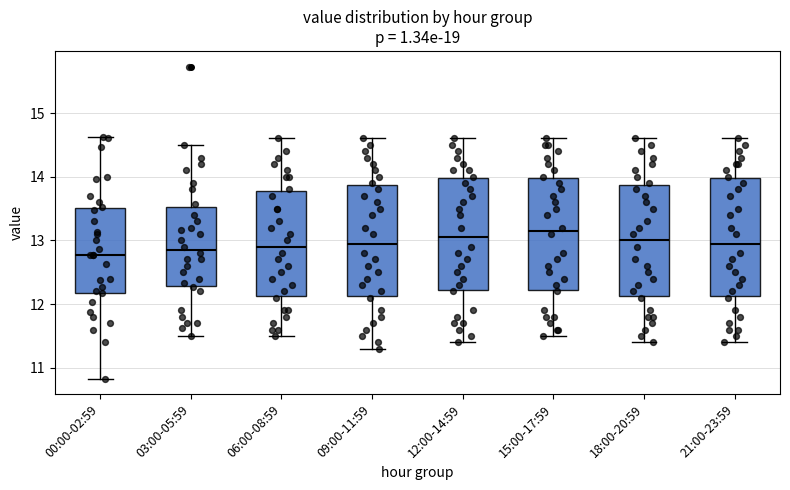

Reading left to right, read every box against the y-axis: the position of its median line, the range the box covers, and the ends of its whiskers. The values are not printed on the chart, so give them approximately, as read against the axis.

00:00-02:59: median 12.8, box 12.2 to 13.5, whiskers 10.8 to 14.6
03:00-05:59: median 12.9, box 12.3 to 13.5, whiskers 11.5 to 14.5
06:00-08:59: median 12.9, box 12.1 to 13.8, whiskers 11.5 to 14.6
09:00-11:59: median 13.0, box 12.1 to 13.9, whiskers 11.3 to 14.6
12:00-14:59: median 13.1, box 12.2 to 14.0, whiskers 11.4 to 14.6
15:00-17:59: median 13.2, box 12.2 to 14.0, whiskers 11.5 to 14.6
18:00-20:59: median 13.0, box 12.1 to 13.9, whiskers 11.4 to 14.6
21:00-23:59: median 13.0, box 12.1 to 14.0, whiskers 11.4 to 14.6